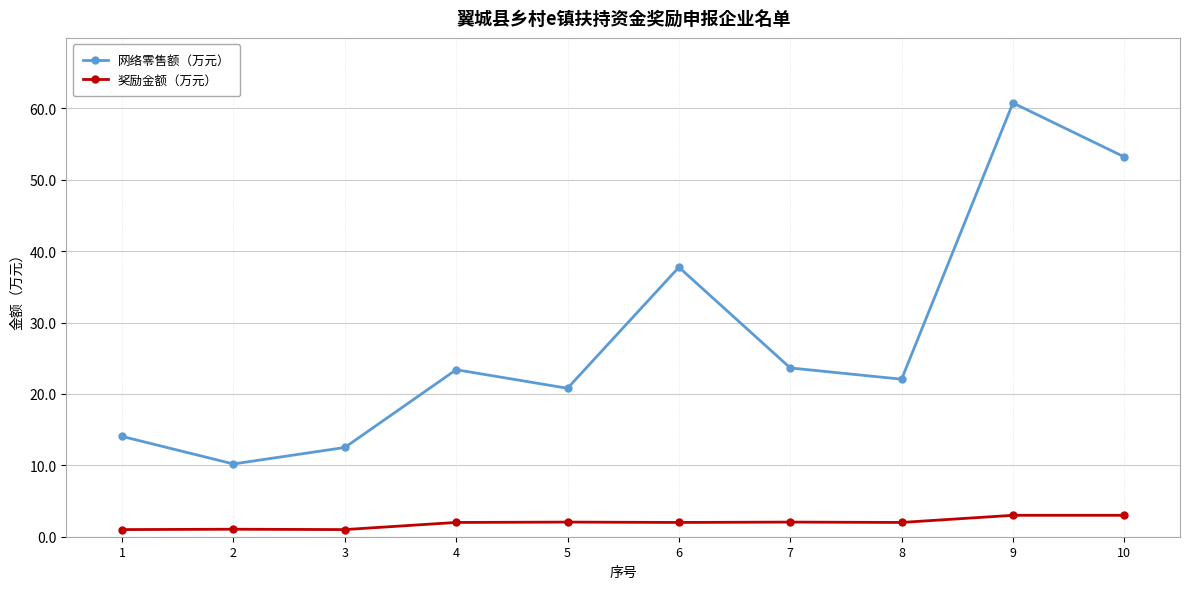

Which series changed the most between 8 and 9?

网络零售额（万元）